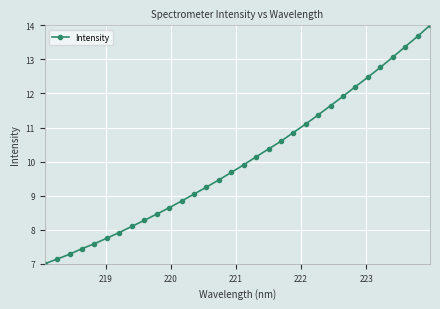

What is the average value?

10.0